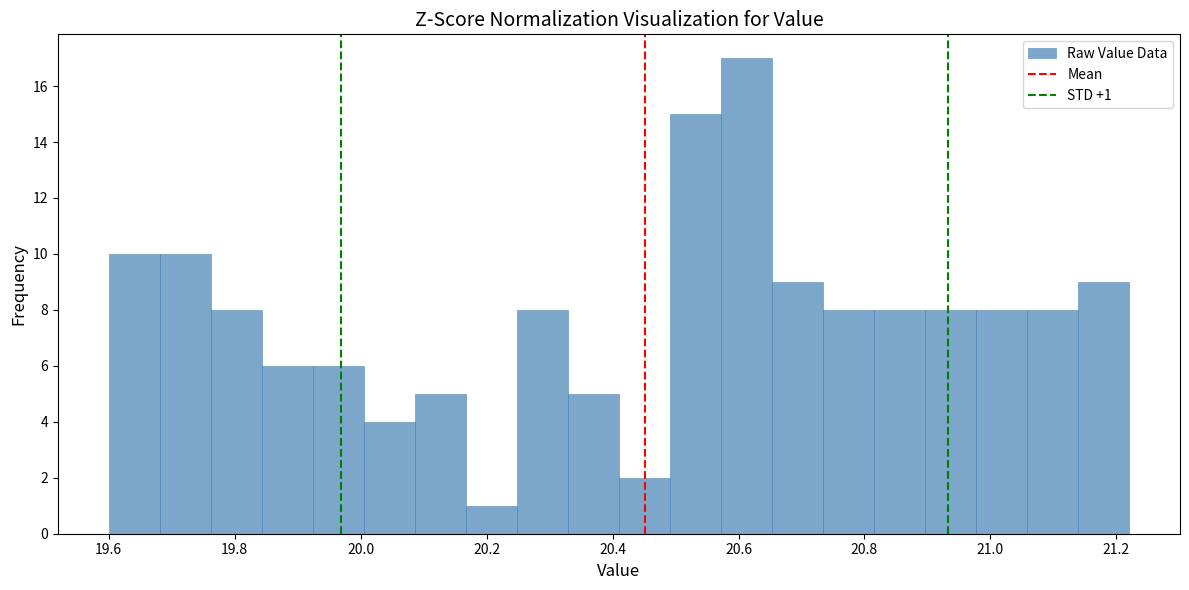

Which range on the x-axis has the tallest bar?

20.58 to 20.66